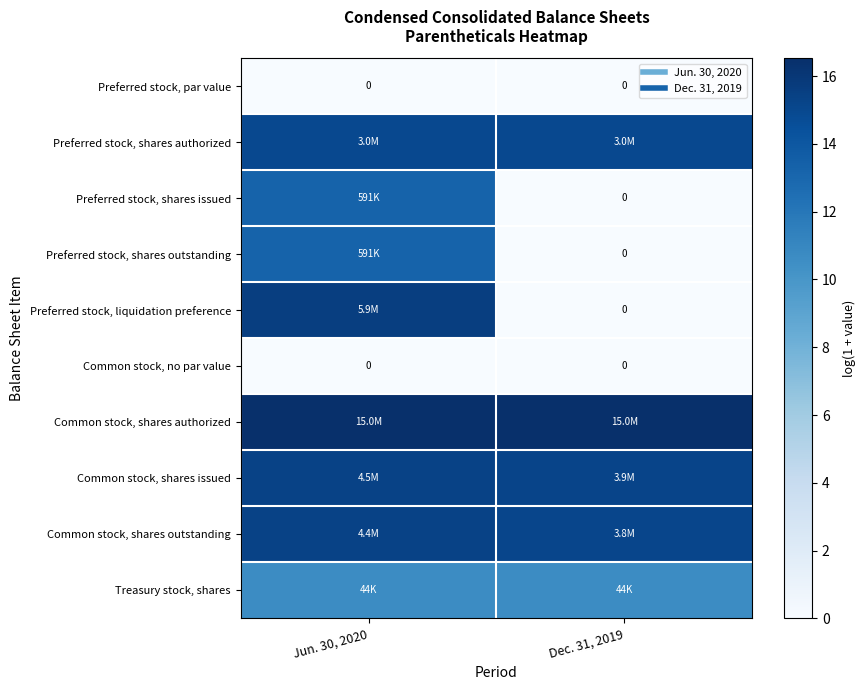

Rank the series at Jun. 30, 2020 from highest to lowest value.

Common stock, shares authorized, Preferred stock, liquidation preference, Common stock, shares issued, Common stock, shares outstanding, Preferred stock, shares authorized, Preferred stock, shares issued, Preferred stock, shares outstanding, Treasury stock, shares, Preferred stock, par value, Common stock, no par value